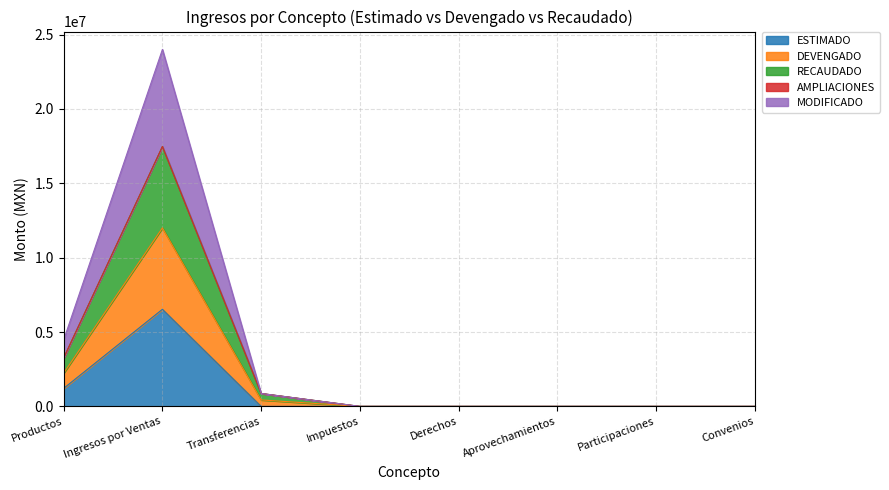

Where is the first local maximum for DEVENGADO?

Ingresos por Ventas